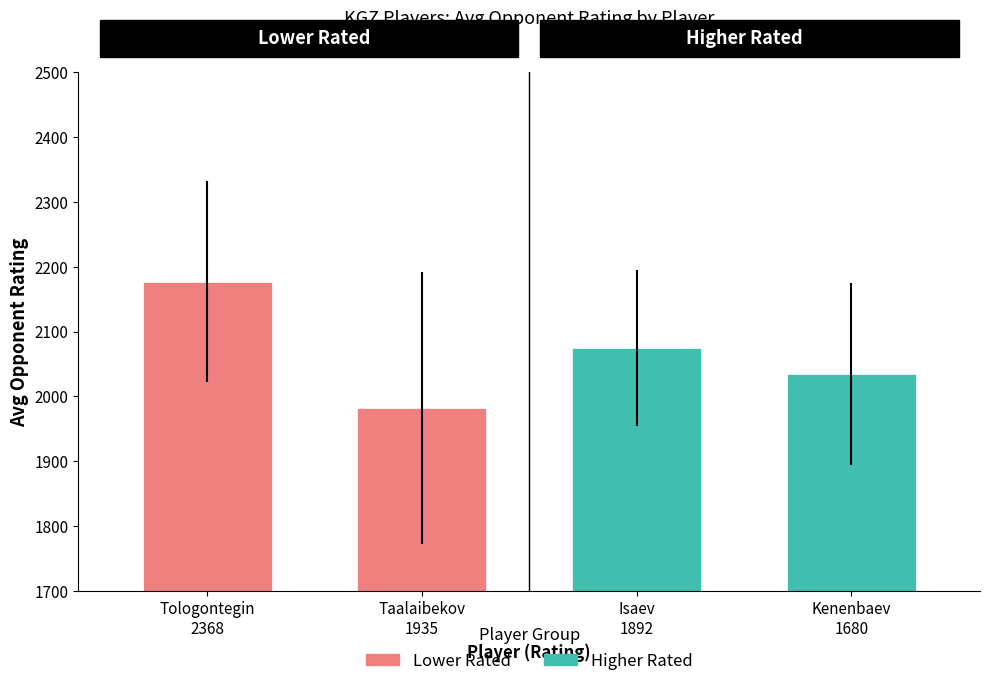

What is the smallest value displayed?

1982